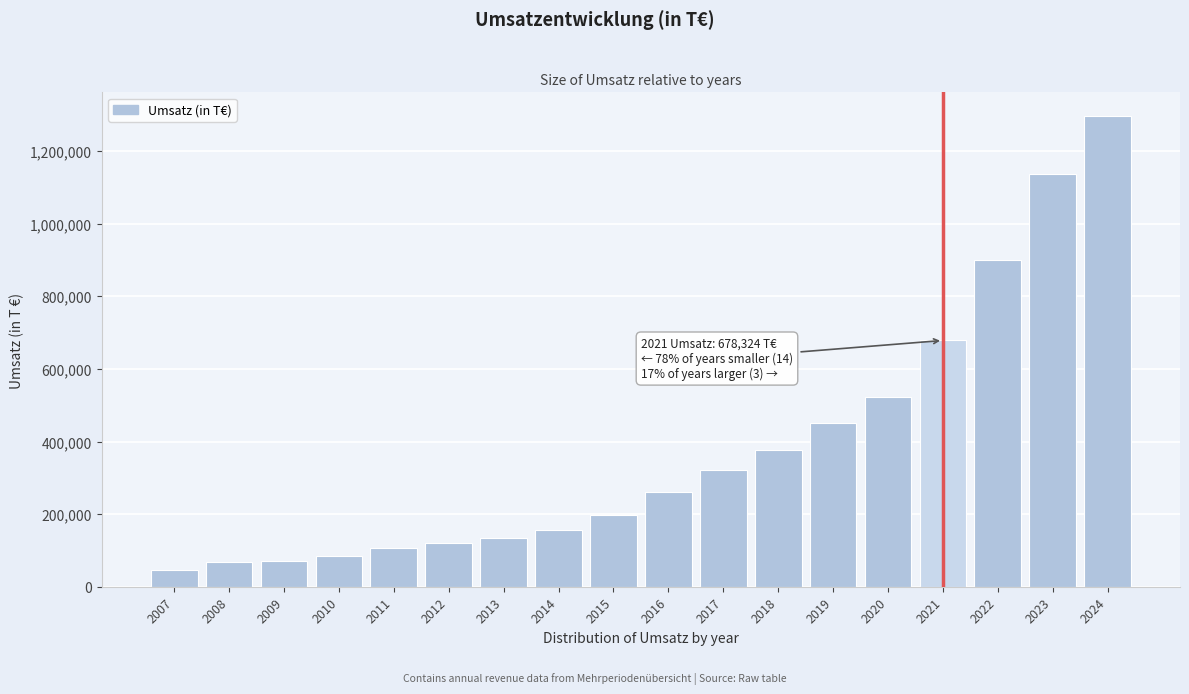

What is the ratio of the value at 2021 to the value at 2022?

0.8